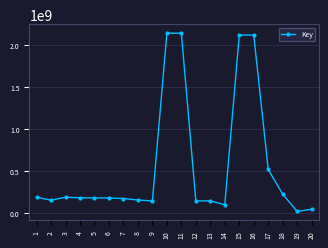

What is the ratio of the value at 18 to the value at 4?

1.2